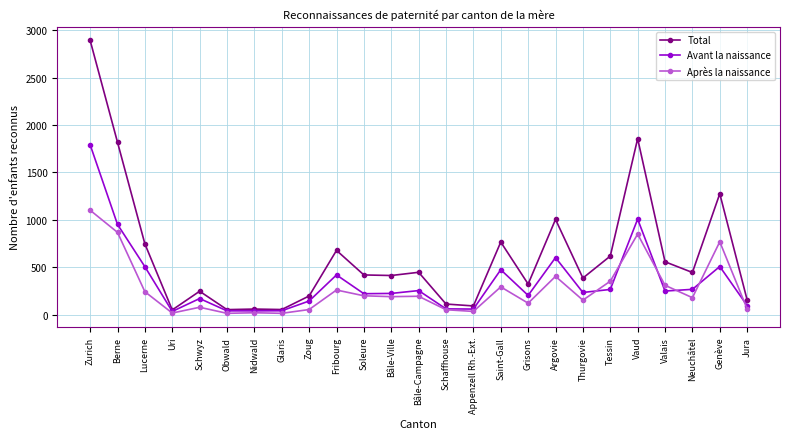

What is the label of the 16th point from the left?

Saint-Gall